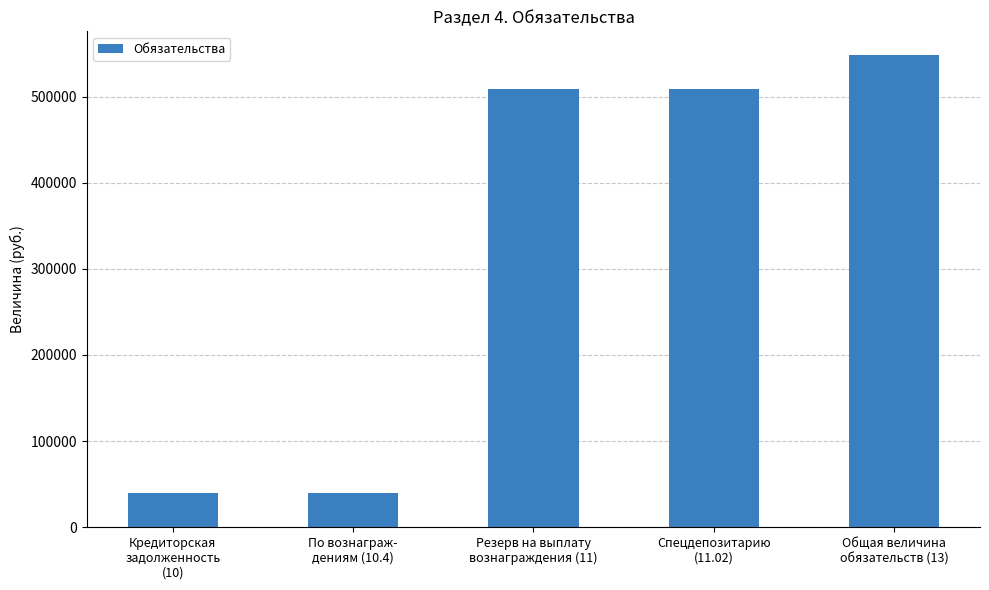

What is the value of the 4th bar from the left?

508366.4